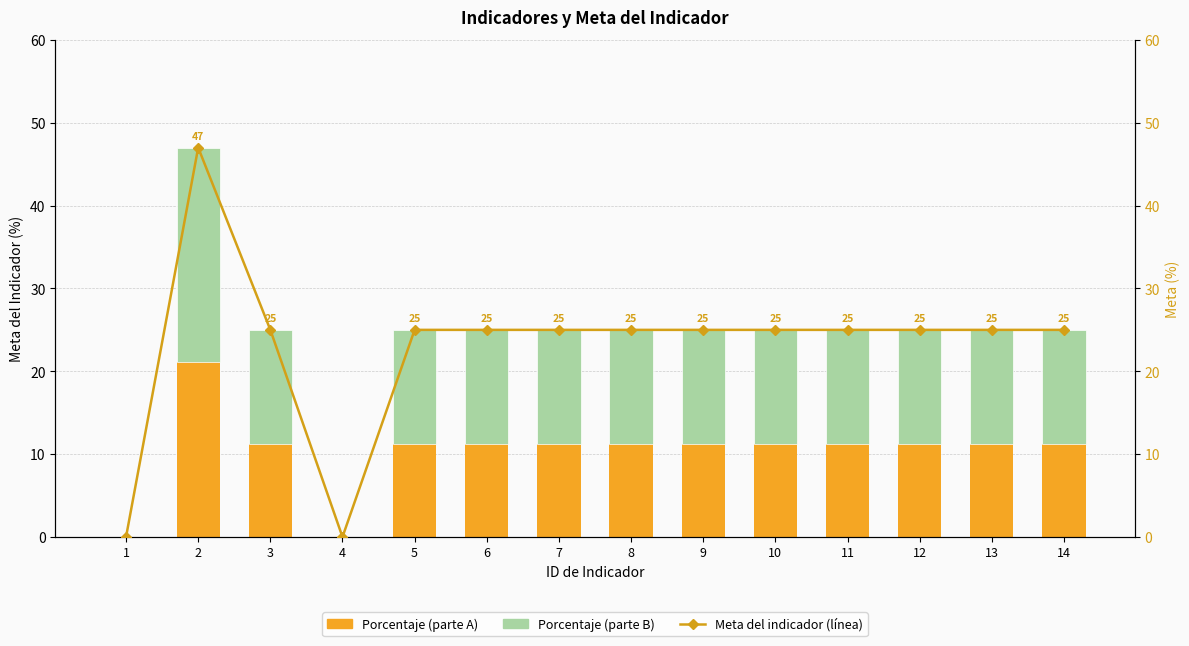

Where does the Porcentaje (parte A) series first go above 11?

2